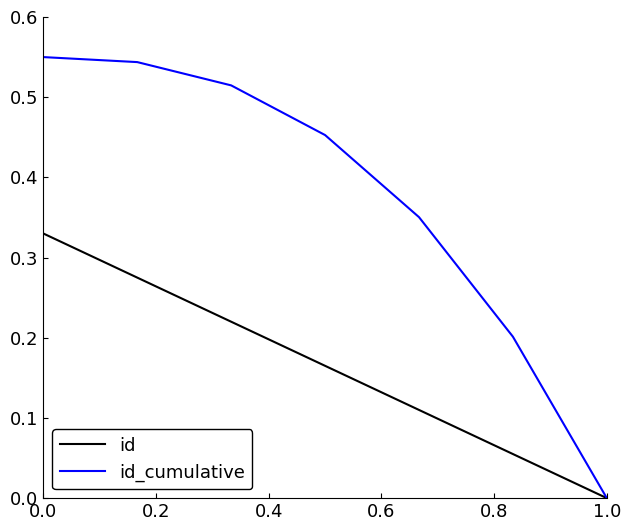

Which series has the largest range (max minus min)?

id_cumulative